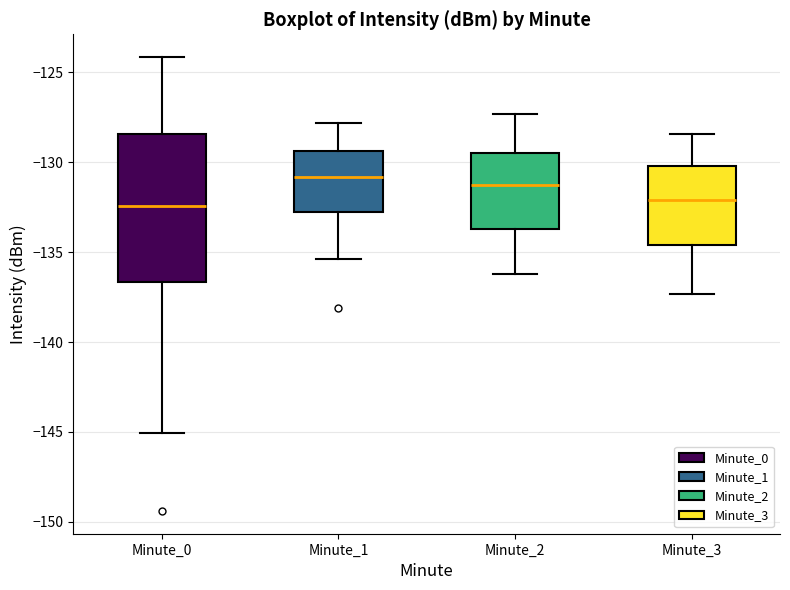

Reading left to right, transcribe this box plot: for each box, give where its median line is, the range the box spans, and where its two whiskers end, as read against the y-axis. The values are not printed on the chart, so give them approximately, as read against the axis.

Minute_0: median -132.5, box -136.5 to -128.5, whiskers -145.0 to -124.0
Minute_1: median -131.0, box -132.5 to -129.5, whiskers -135.5 to -128.0
Minute_2: median -131.0, box -133.5 to -129.5, whiskers -136.0 to -127.5
Minute_3: median -132.0, box -134.5 to -130.0, whiskers -137.5 to -128.5